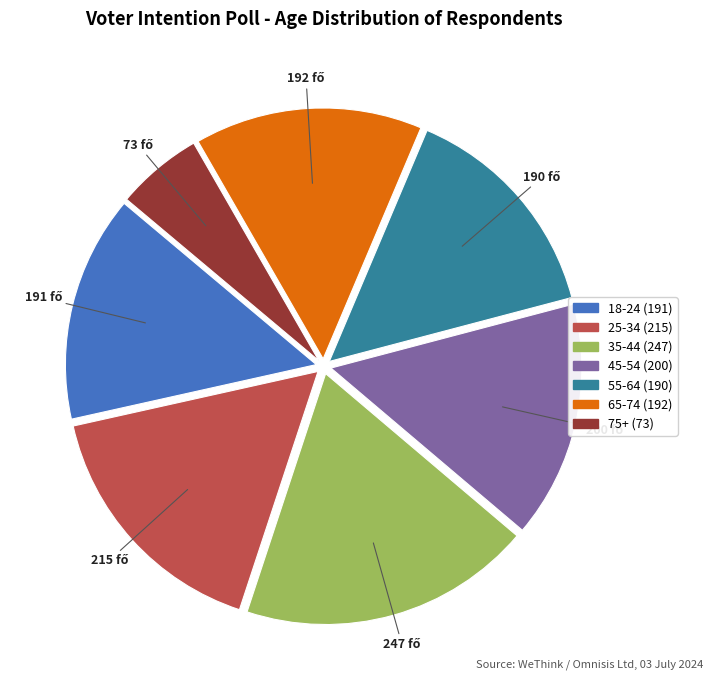

Is there any slice that represents more than half of the pie?

No